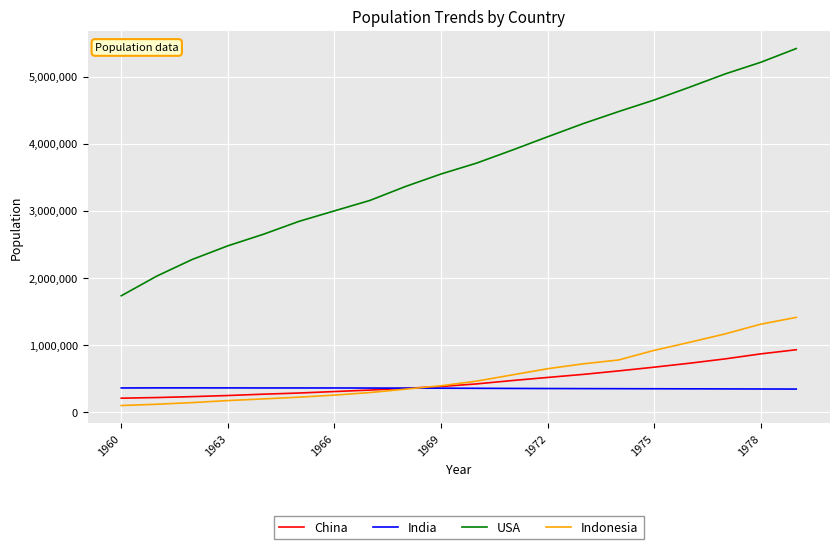

True or false: USA and Indonesia intersect in this chart.

False